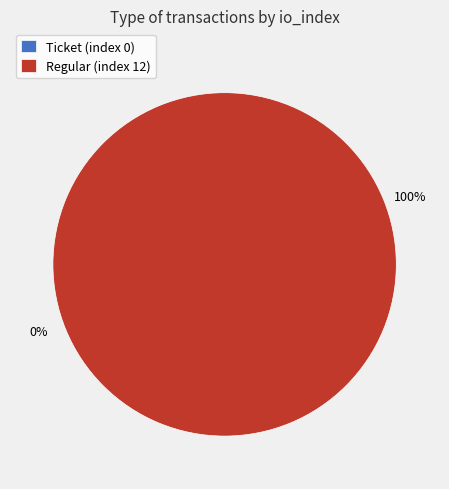

What percentage is the Regular (index 12) slice, to the nearest percent?

100%